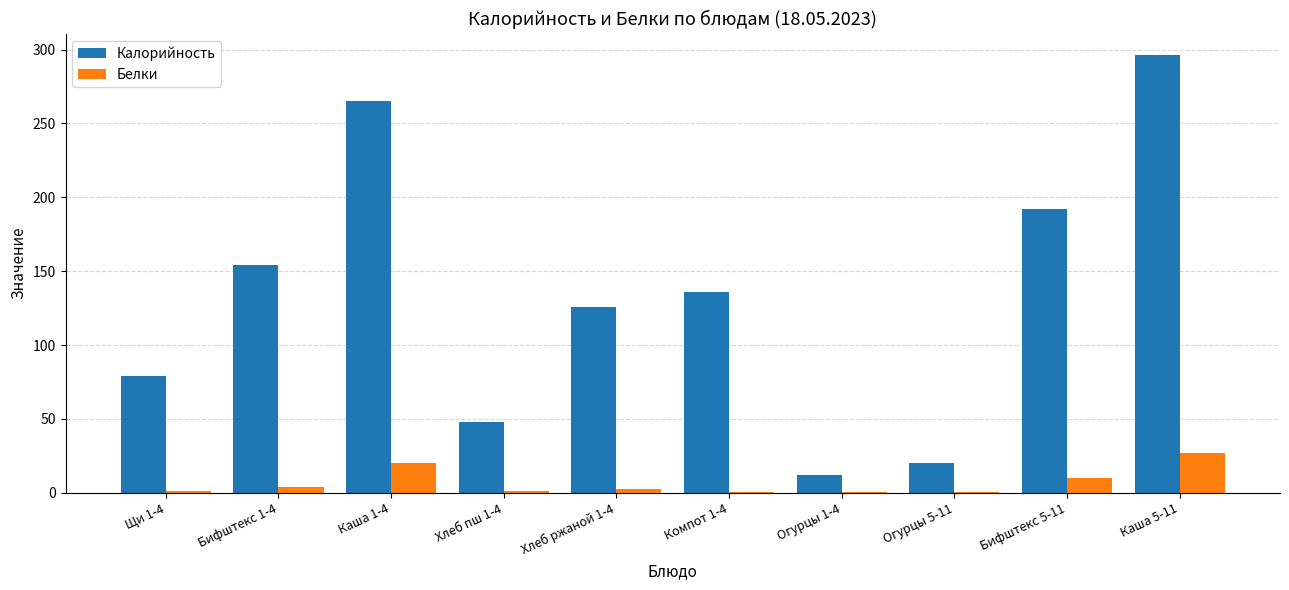

The value of Калорийность at Компот 1-4 is 69.5. True or false?

False